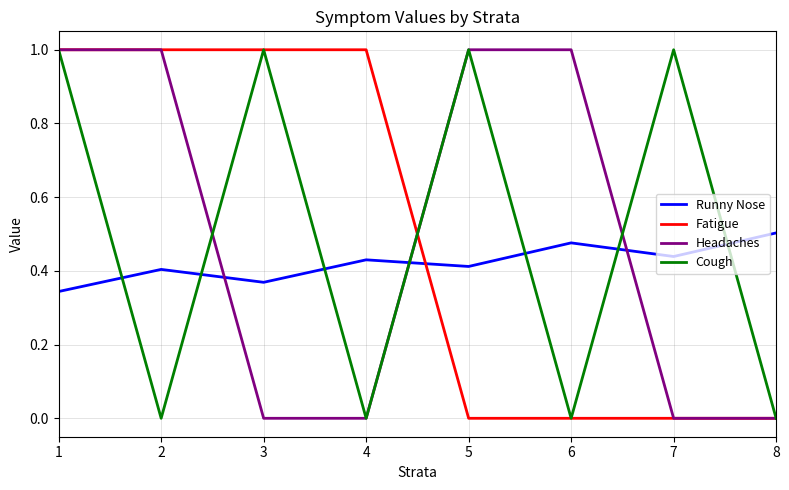

What is the difference between the maximum and minimum values in the Fatigue series?

1.0